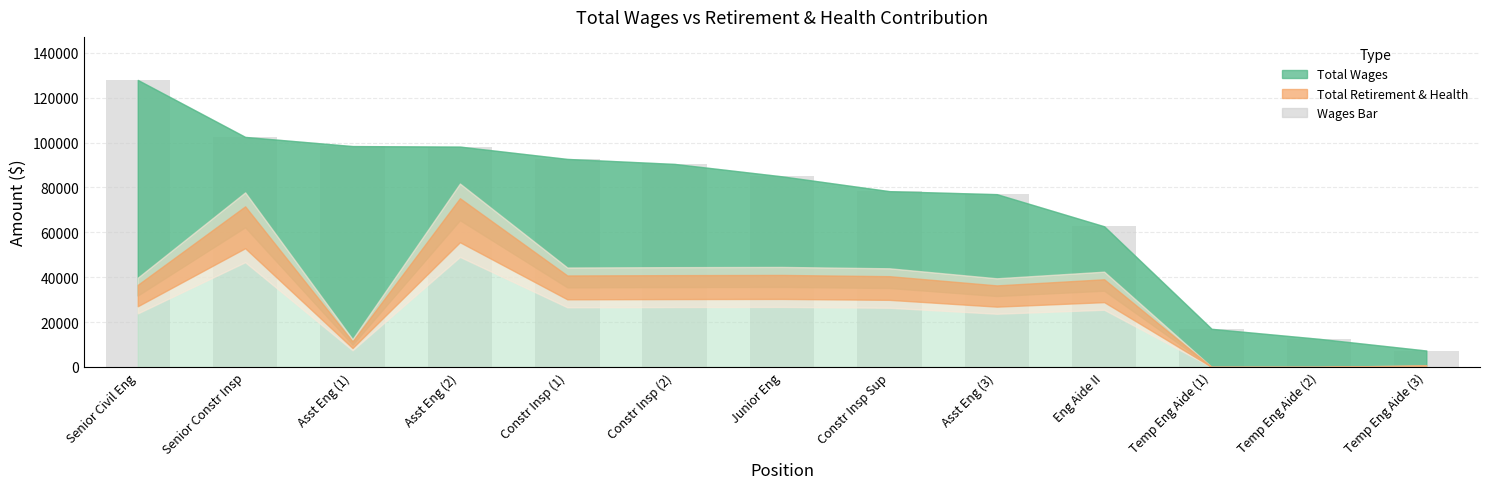

The chart shows a value of 98223 at Asst Eng (2). True or false?

True